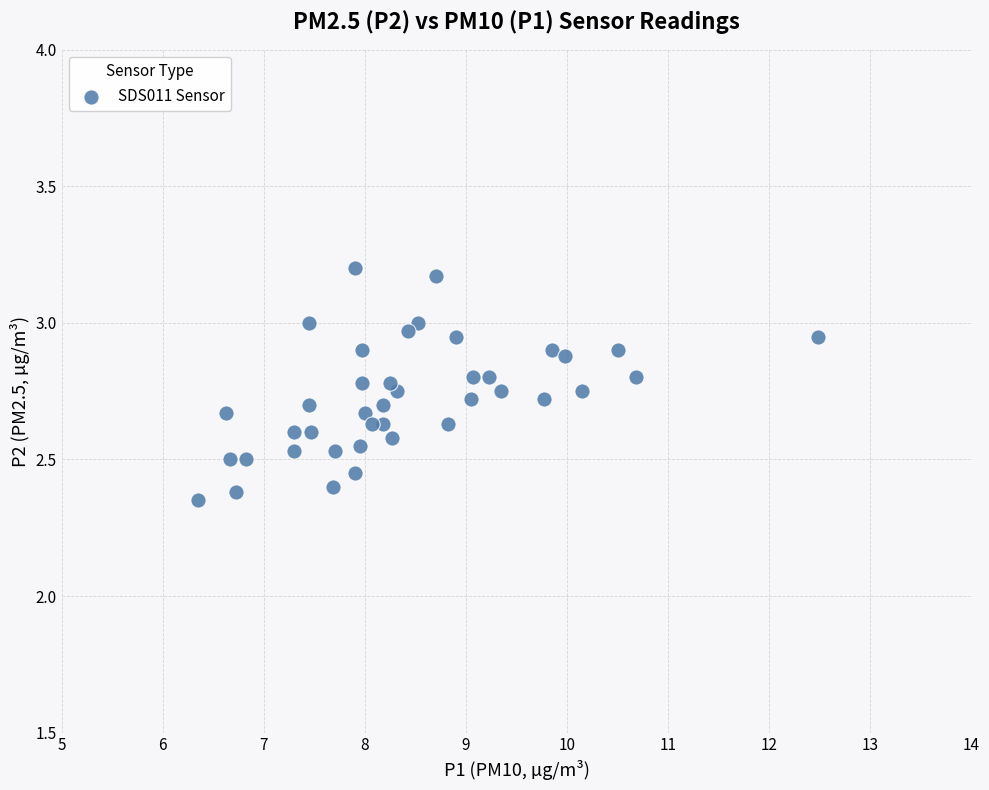

What is the range of X values (max minus min)?

6.1